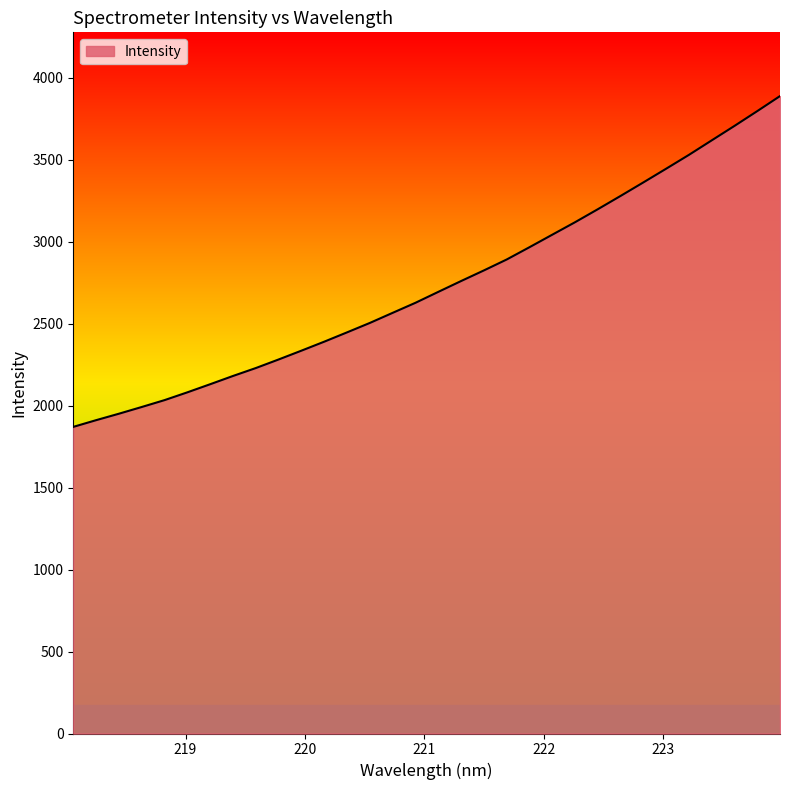

What is the average value?

2738.3